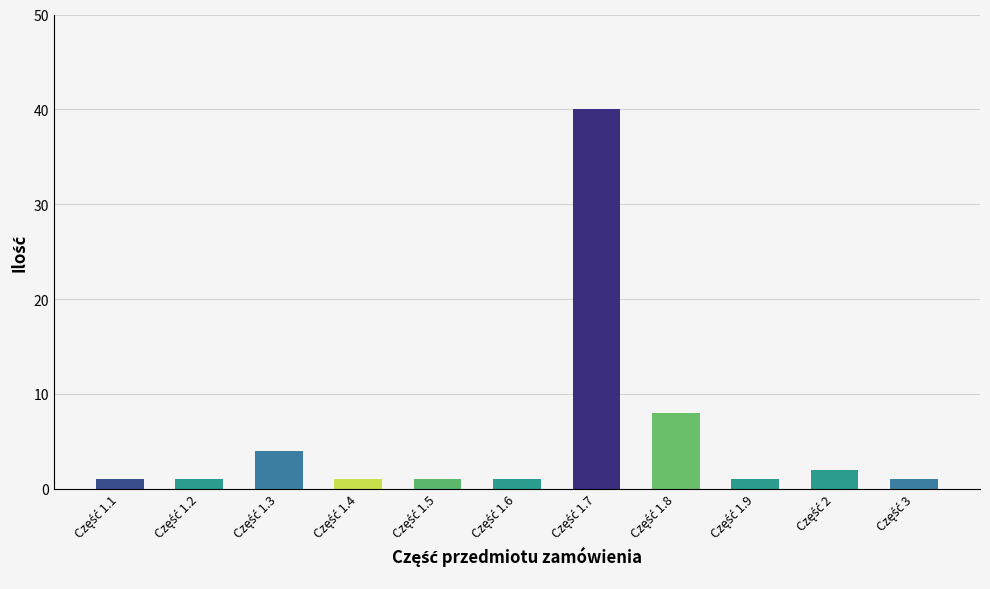

Count the number of data series in this chart.

1